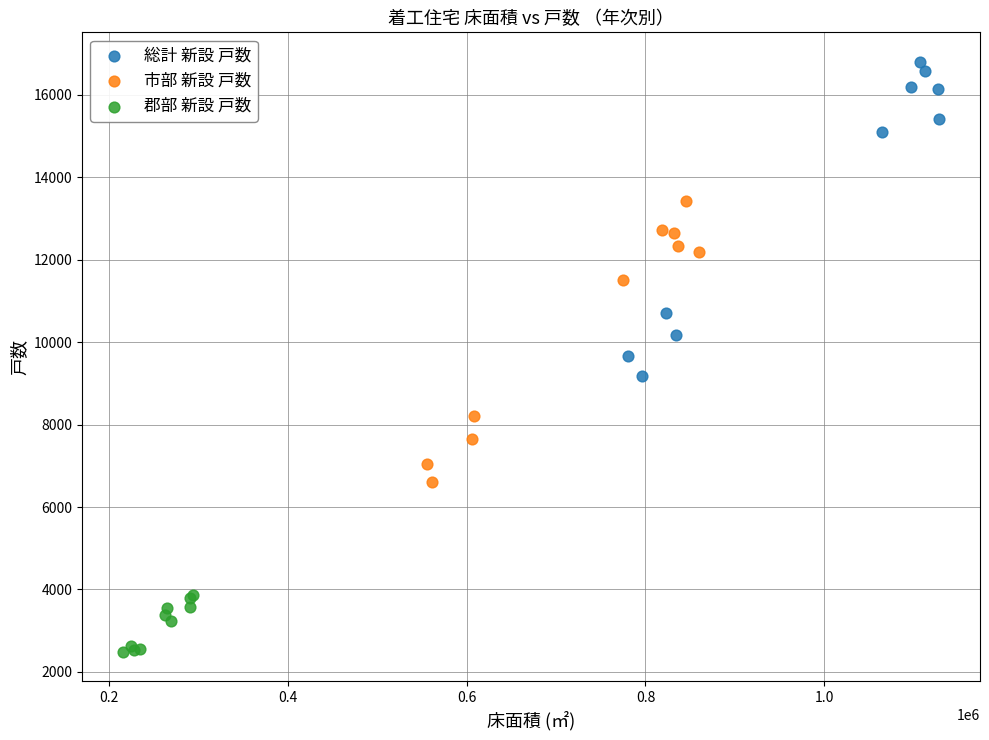

Which series has the largest Y range (max minus min)?

総計 新設 戸数